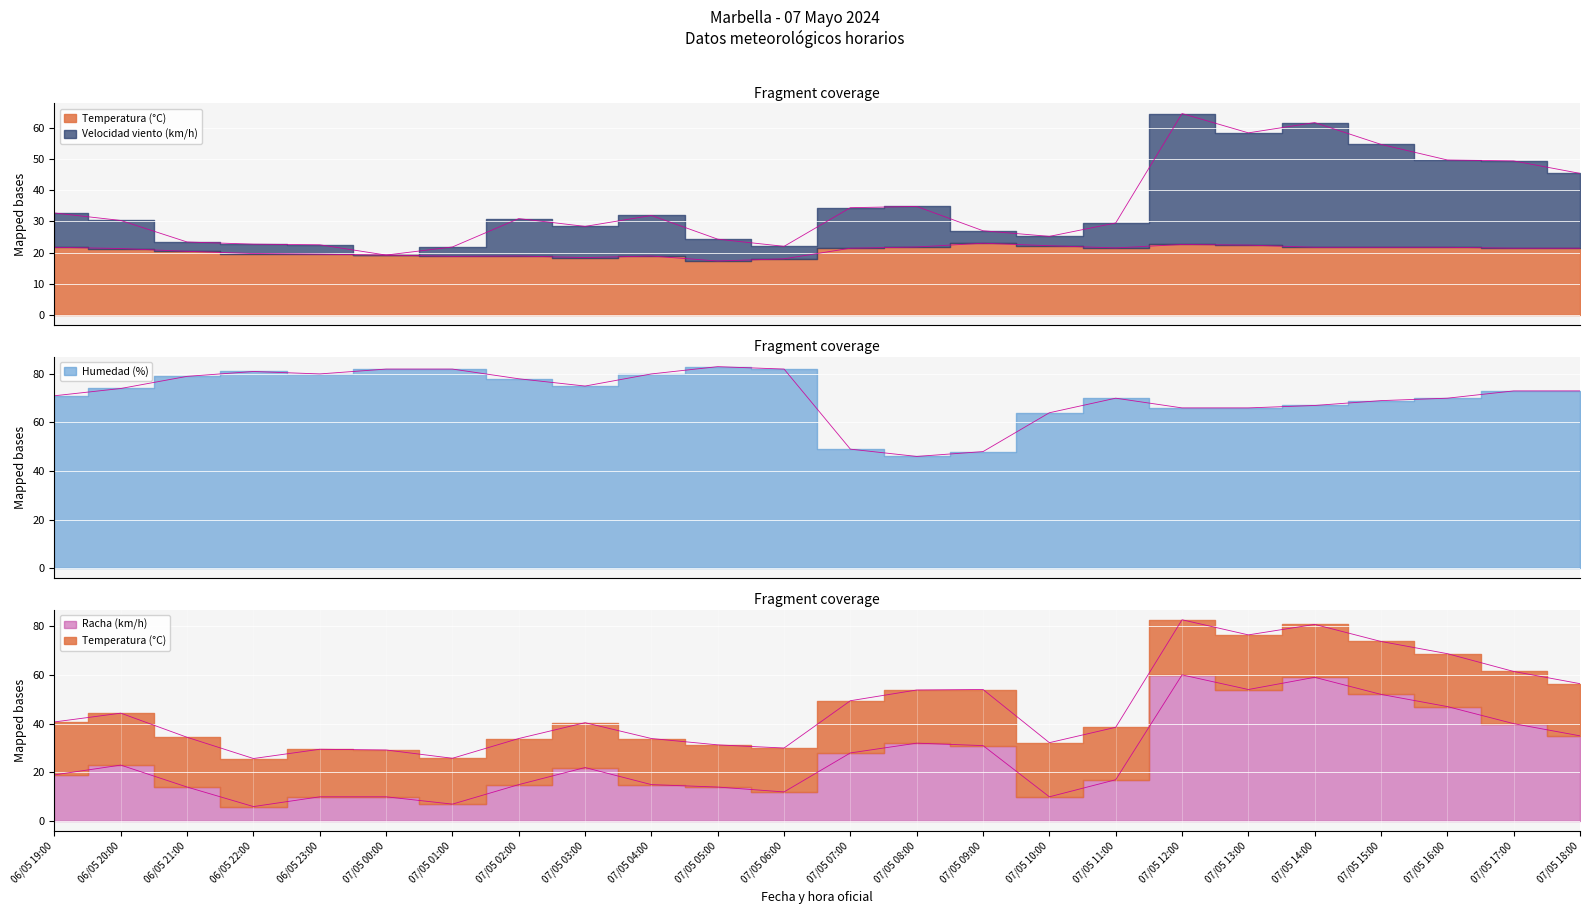

At which label does Velocidad viento (km/h) first exceed 30?

06/05 19:00